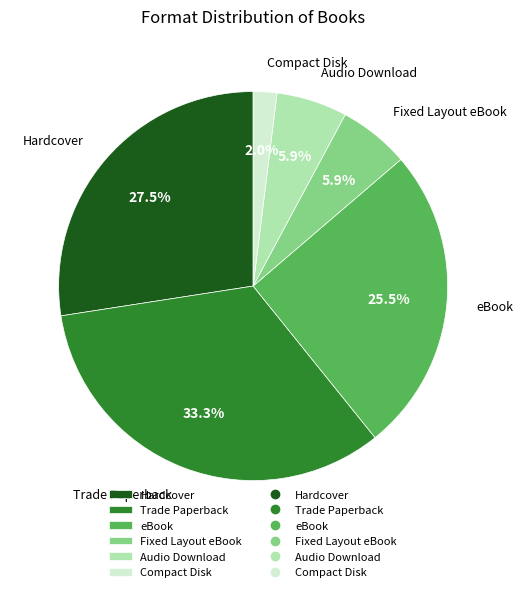

What is the ratio of the value at Hardcover to the value at Fixed Layout eBook?

4.7